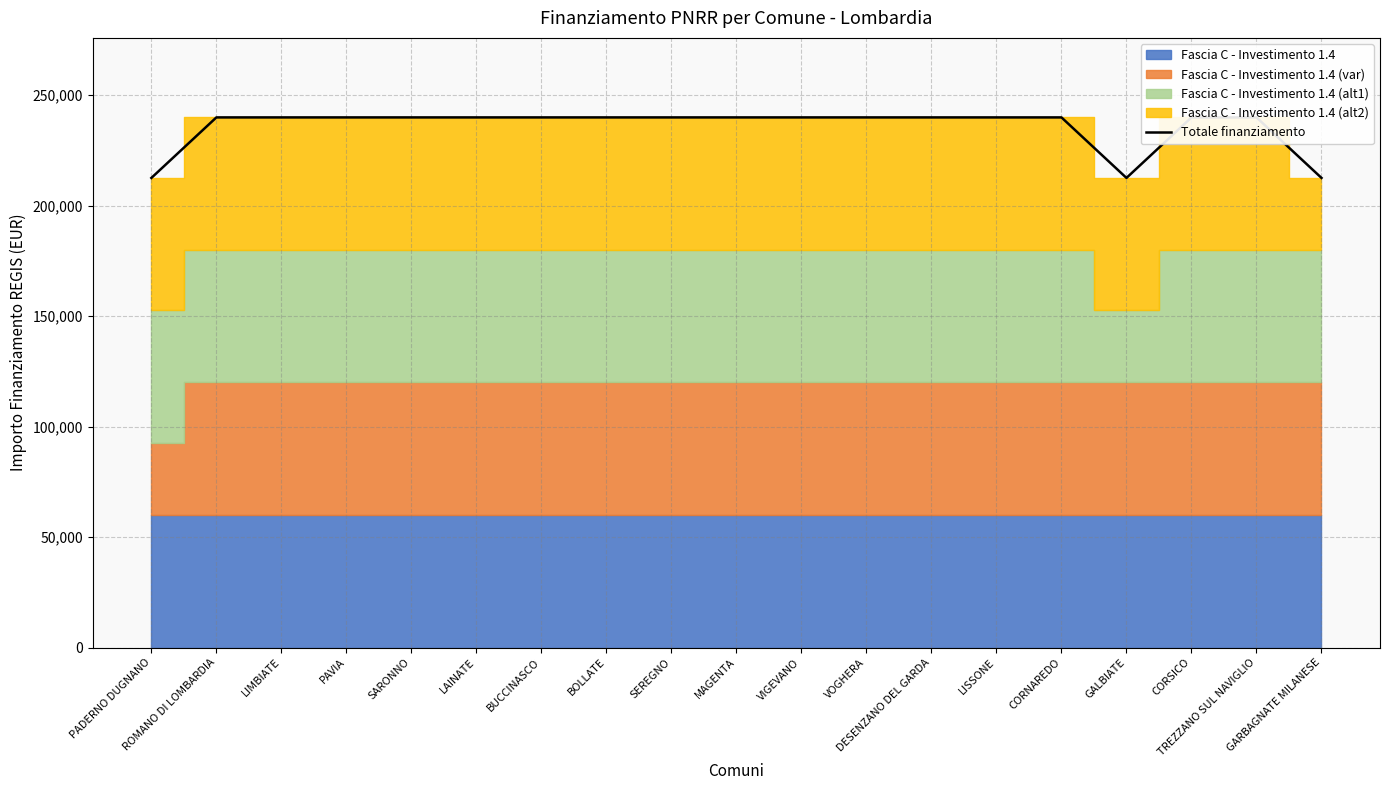

What is the minimum value shown in the chart?

212487